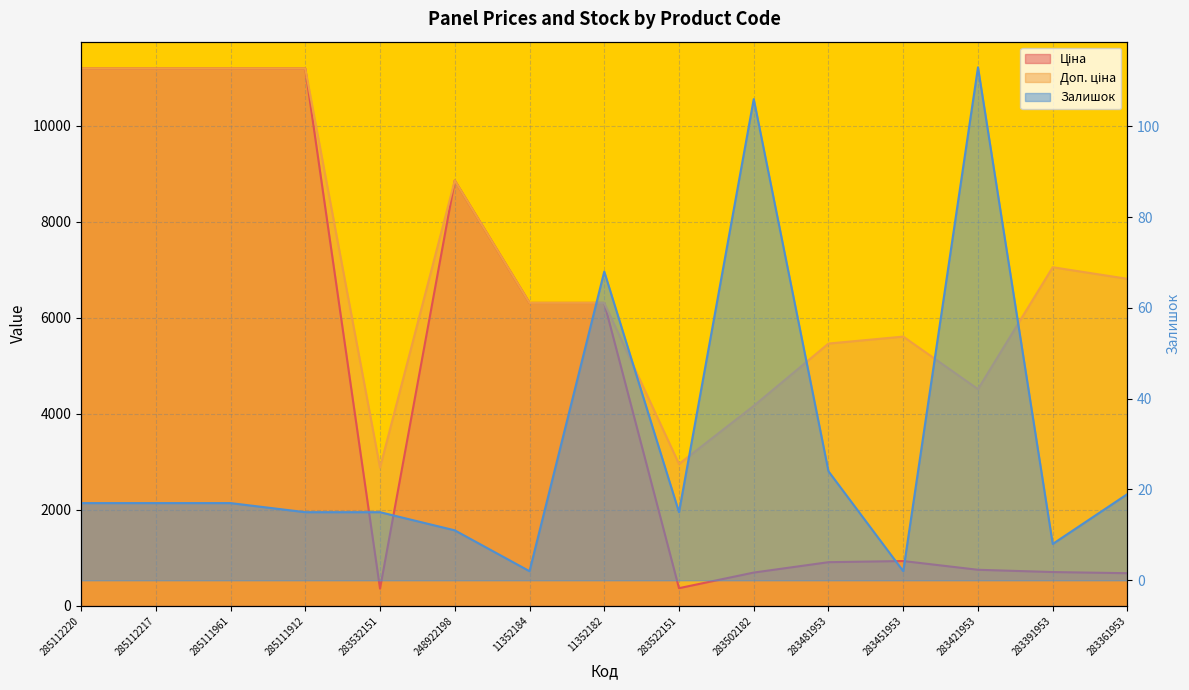

At which category does Залишок reach its first local peak?

11352182